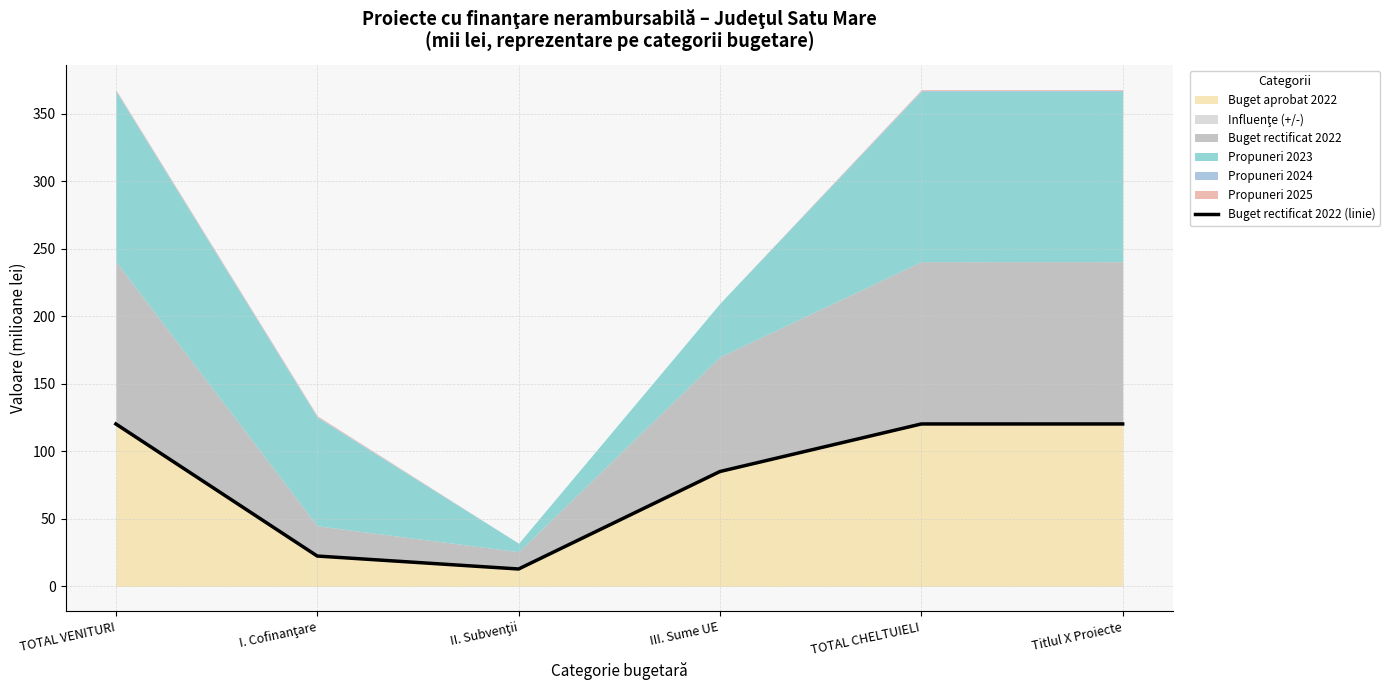

What position from the right is III. Sume UE?

3